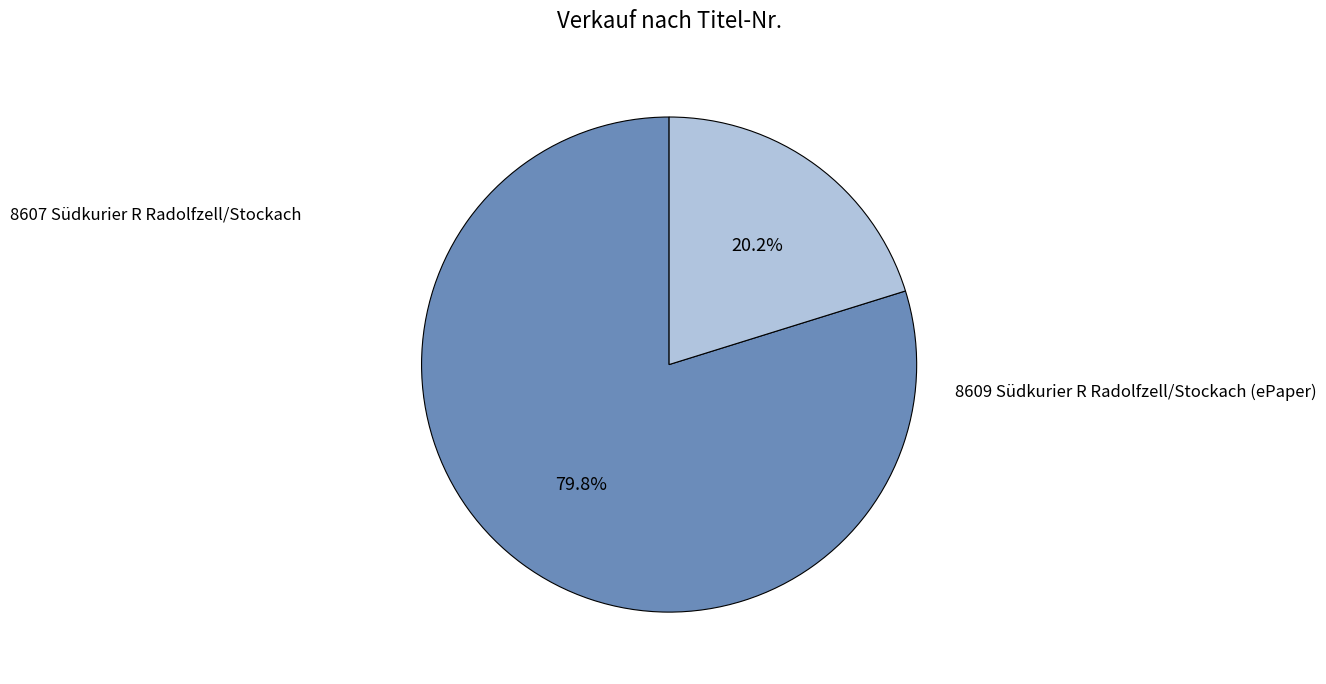

Does any single category account for the majority?

Yes